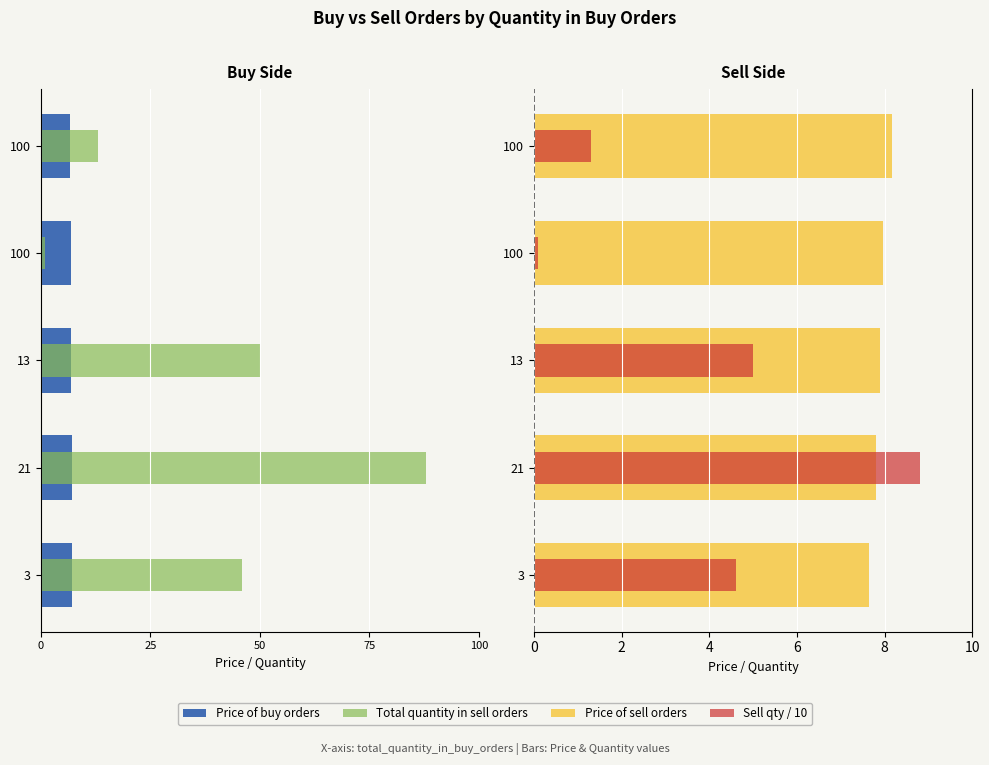

What is the difference between the second highest and second lowest values in the Price of sell orders series?

0.2